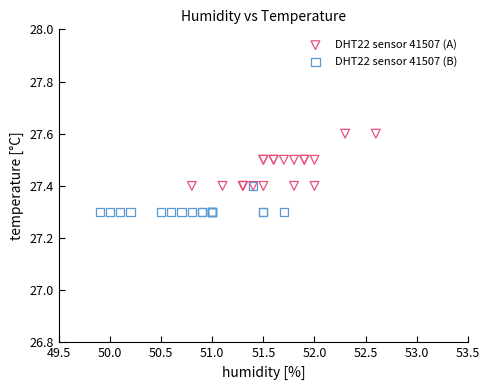

Which series has the widest spread of Y values?

DHT22 sensor 41507 (A)